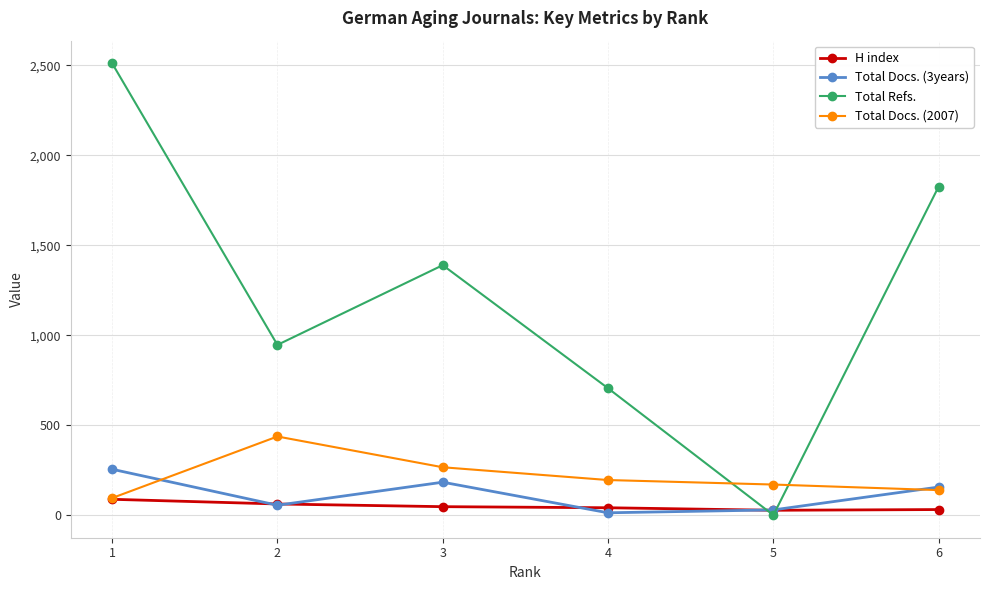

In Total Refs., how many points are higher than both neighbors (excluding endpoints)?

1